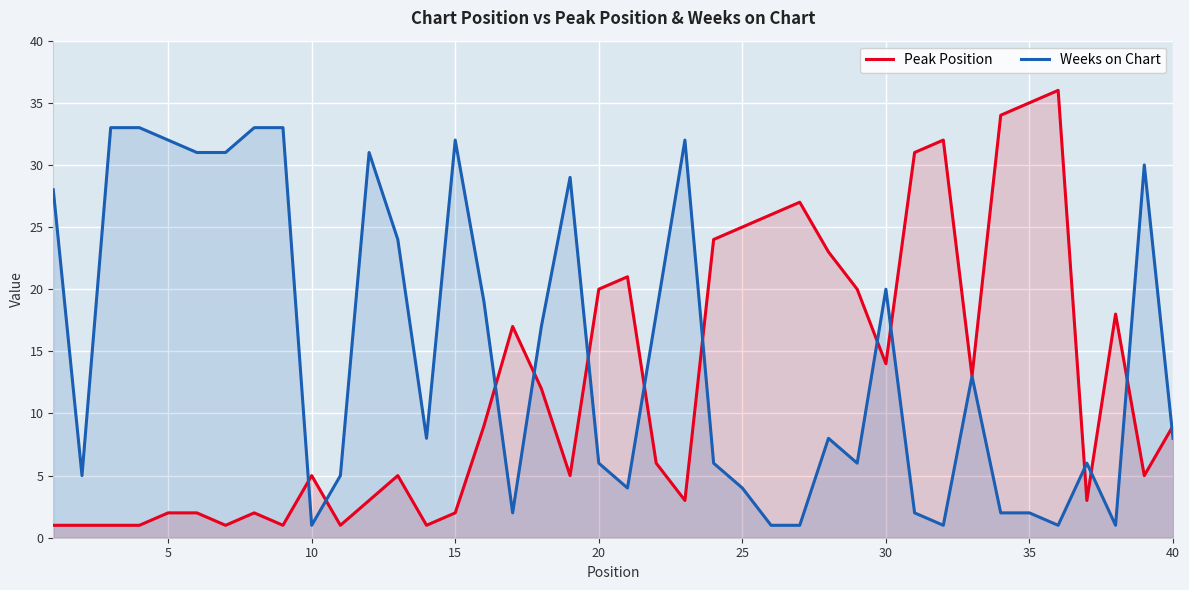

What is the value of the Weeks on Chart point at the 40th from the left?

8